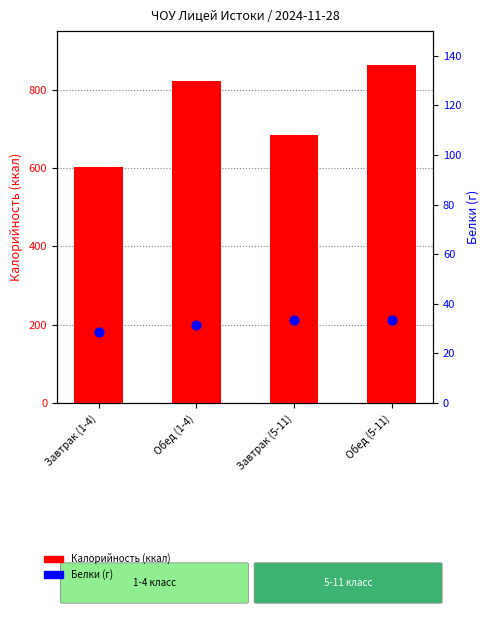

At how many categories does at least one series exceed 90?

4